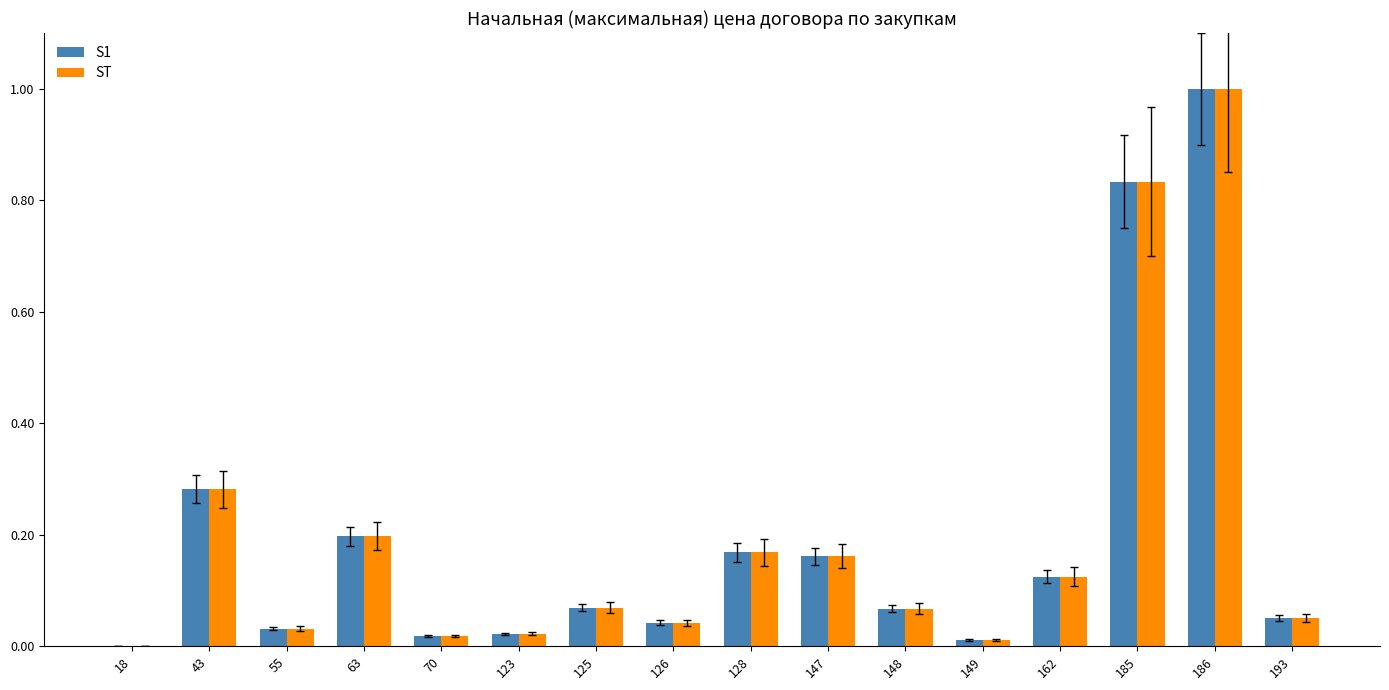

What is the maximum value for S1?

1.0